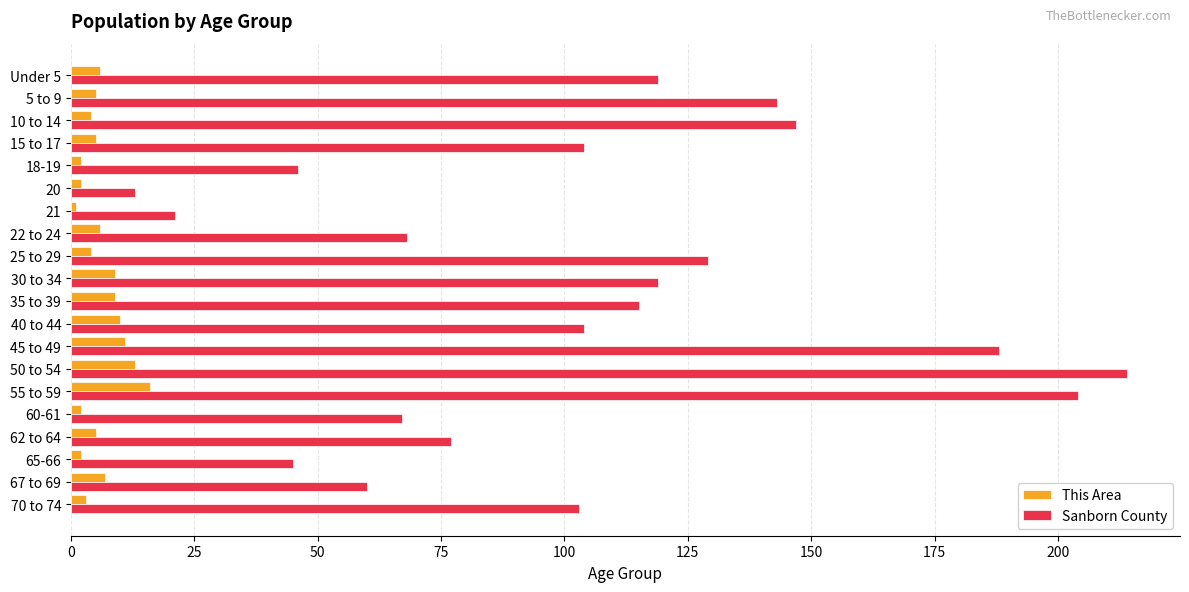

What is the difference between the second highest and second lowest values in the This Area series?

11